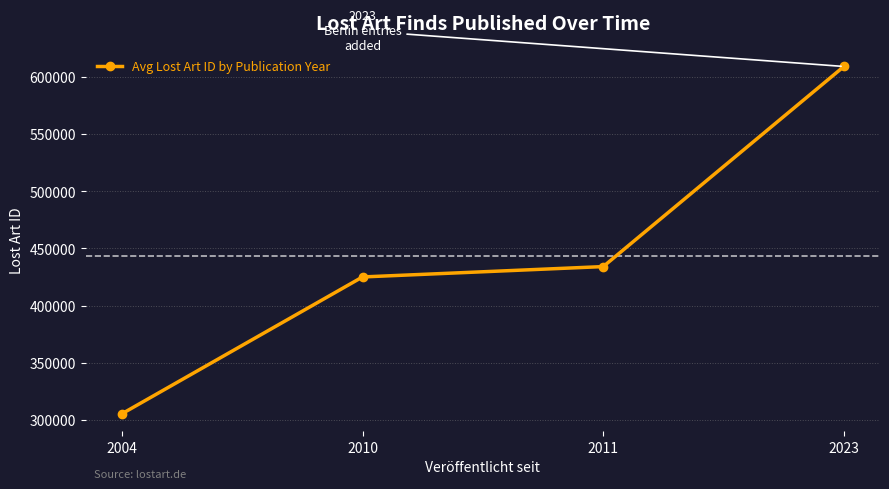

Is this an area chart (filled region under the line)?

No